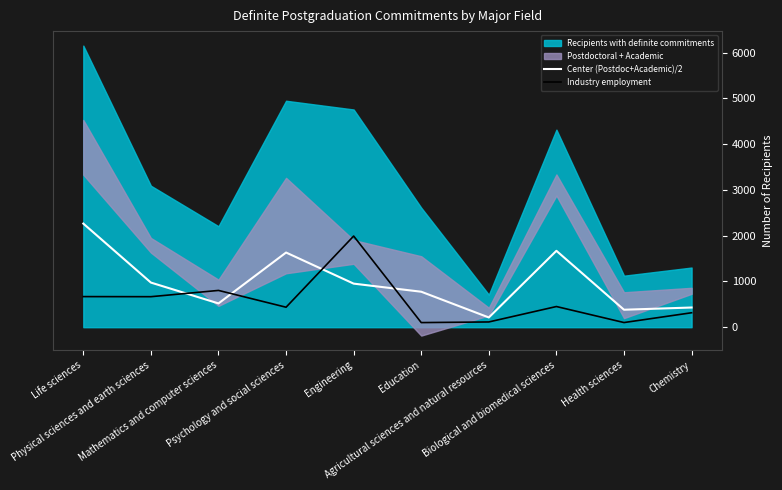

Is it true that Center (Postdoc+Academic)/2 equals 282.9 at Education?

False